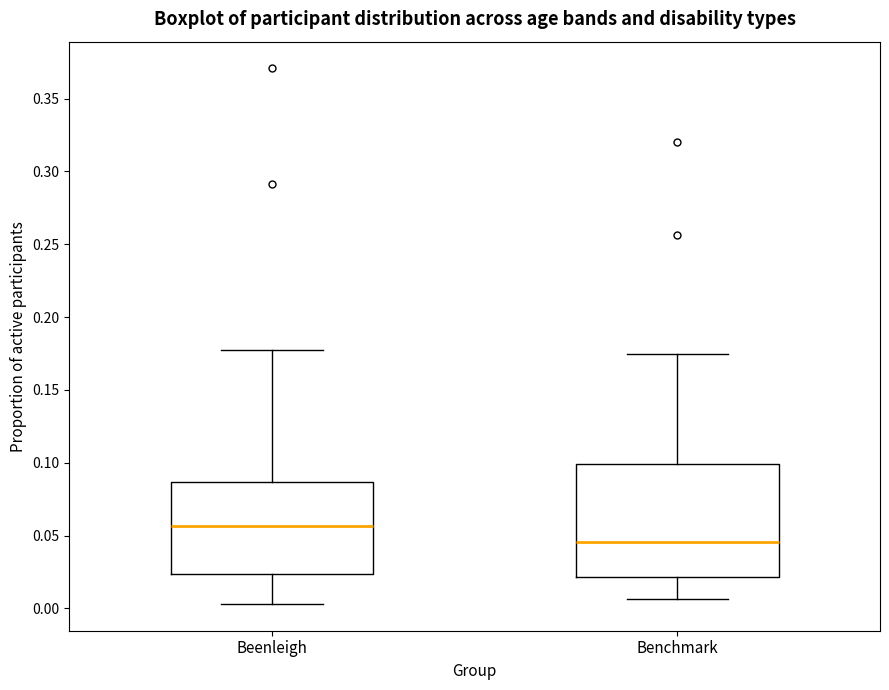

Reading left to right, read every box against the y-axis: the position of its median line, the range the box covers, and the ends of its whiskers. The values are not printed on the chart, so give them approximately, as read against the axis.

Beenleigh: median 0.055, box 0.025 to 0.085, whiskers 0.005 to 0.175
Benchmark: median 0.045, box 0.020 to 0.100, whiskers 0.005 to 0.175